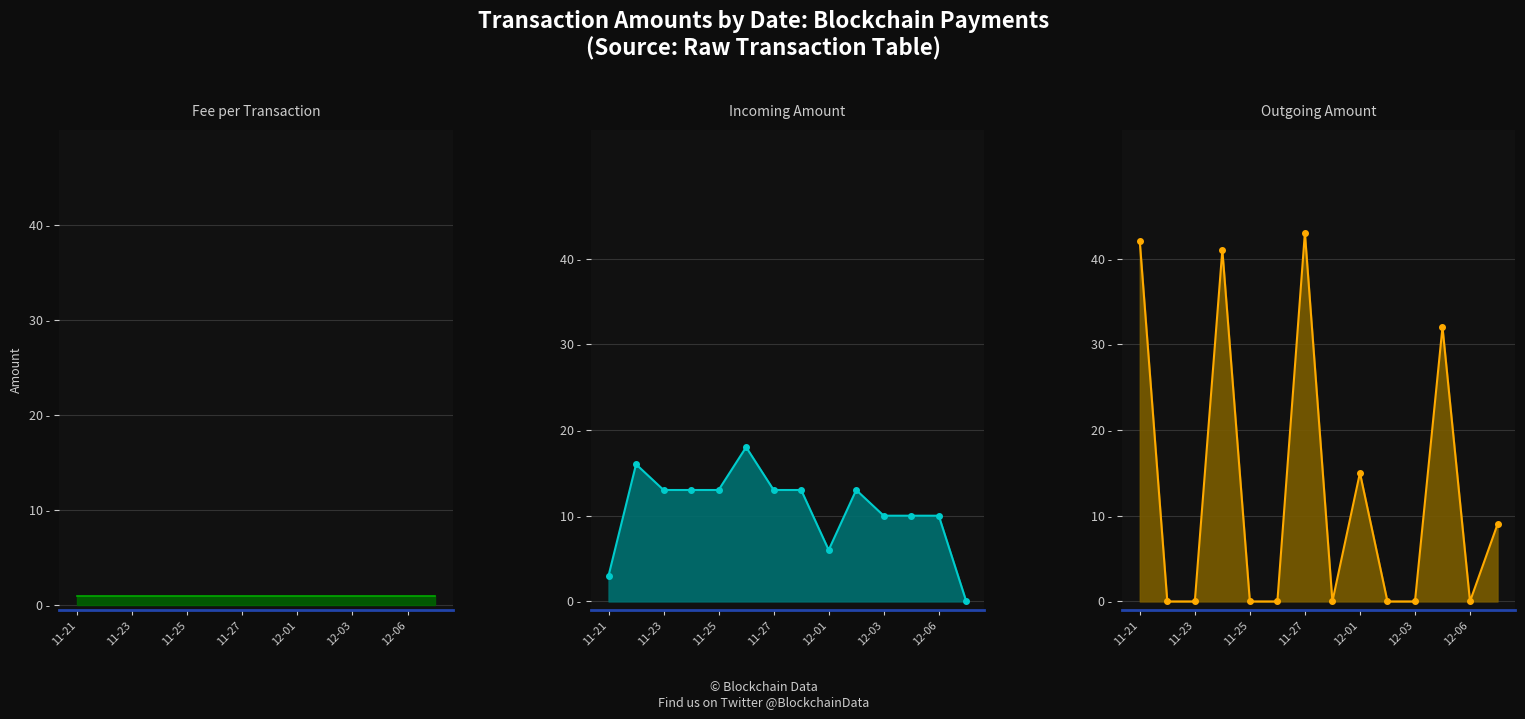

What is the label of the 3rd point from the left?

11-23